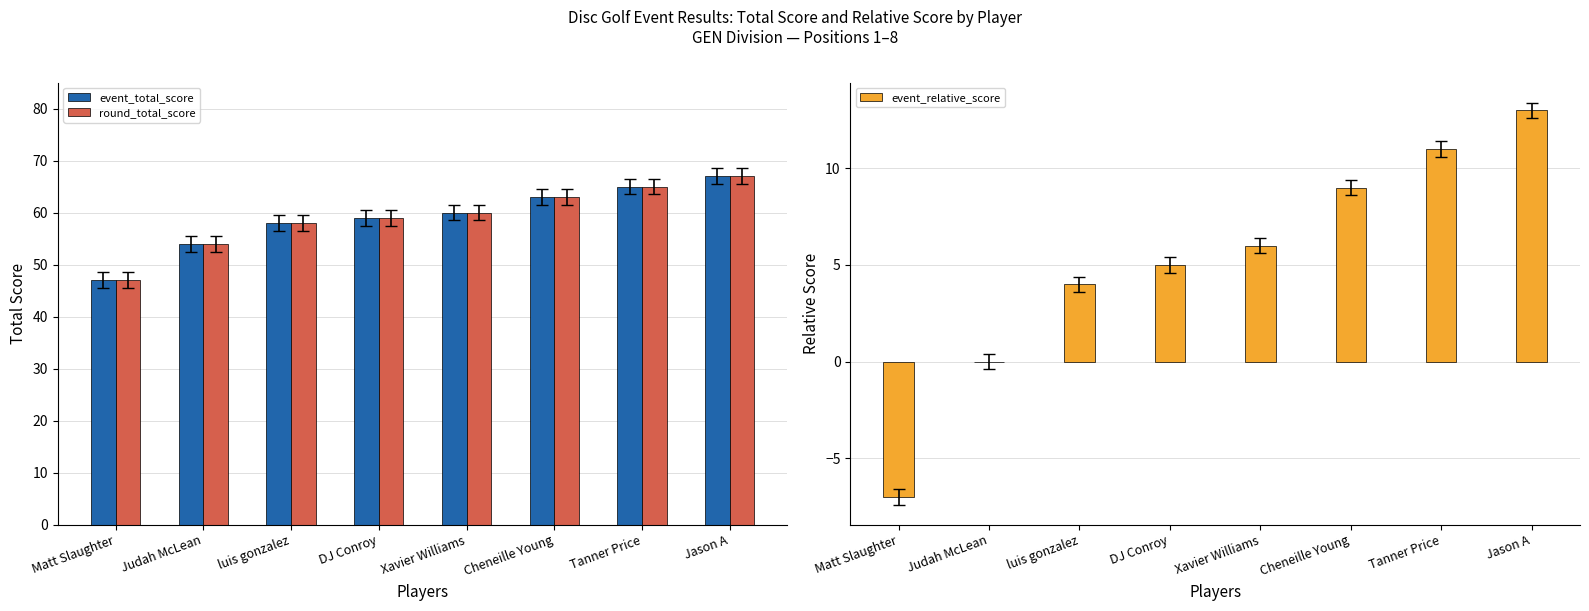

What is the label of the 1st bar from the right?

Jason A